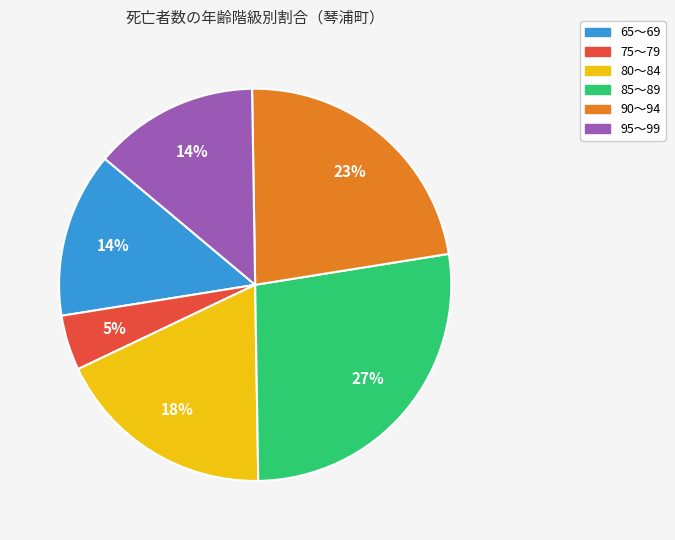

Is there a majority slice in this chart?

No